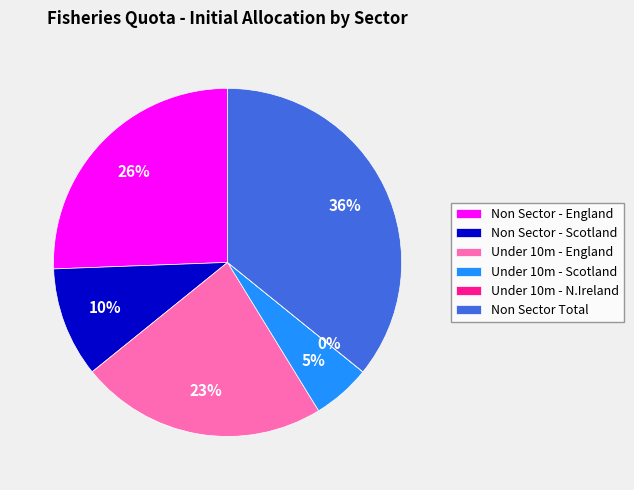

Approximately how many times larger is the value at Under 10m - England compared to Non Sector - England?

0.9